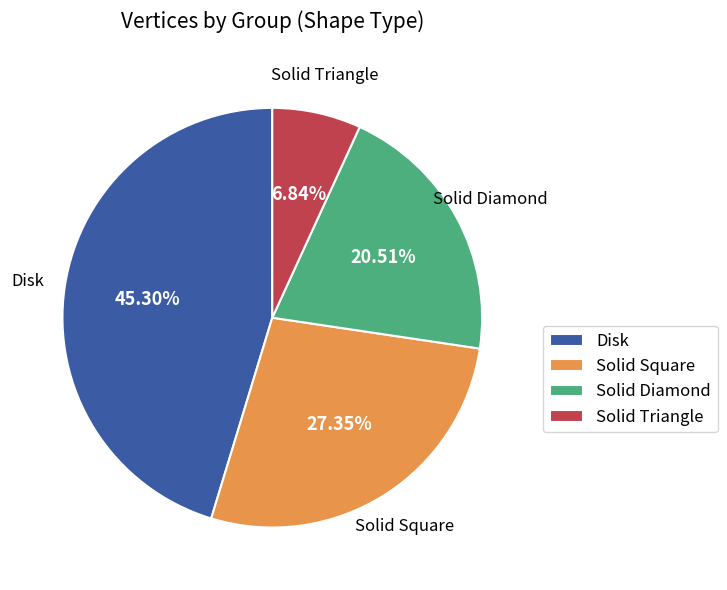

Approximately how many times larger is the value at Solid Triangle compared to Solid Square?

0.3